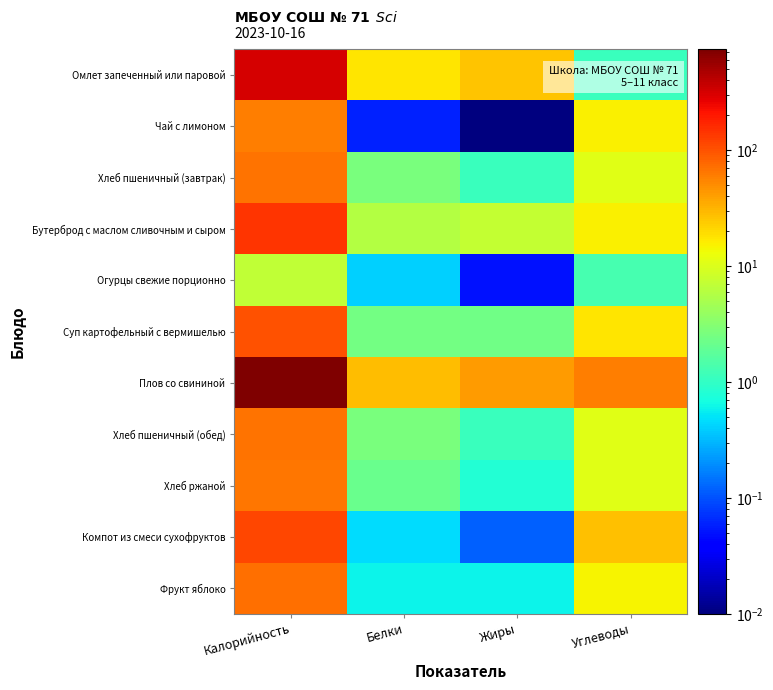

What is the spread (max minus min) of values at Углеводы?

58.9